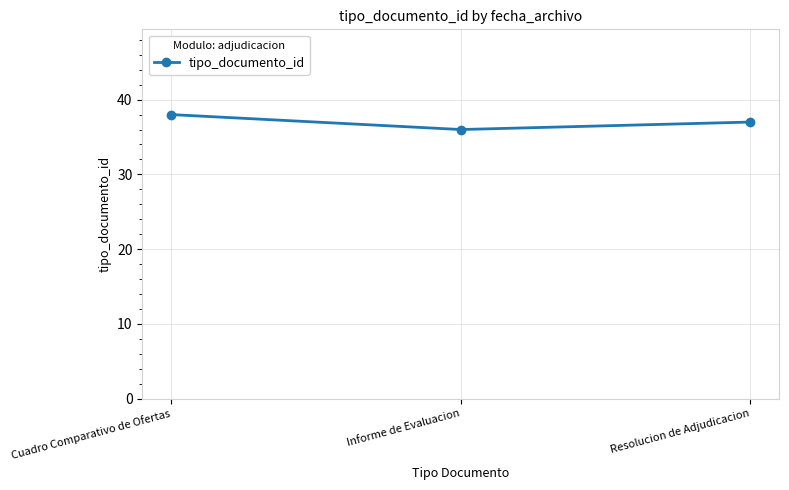

What is the change in value from Cuadro Comparativo de Ofertas to Resolucion de Adjudicacion?

-1